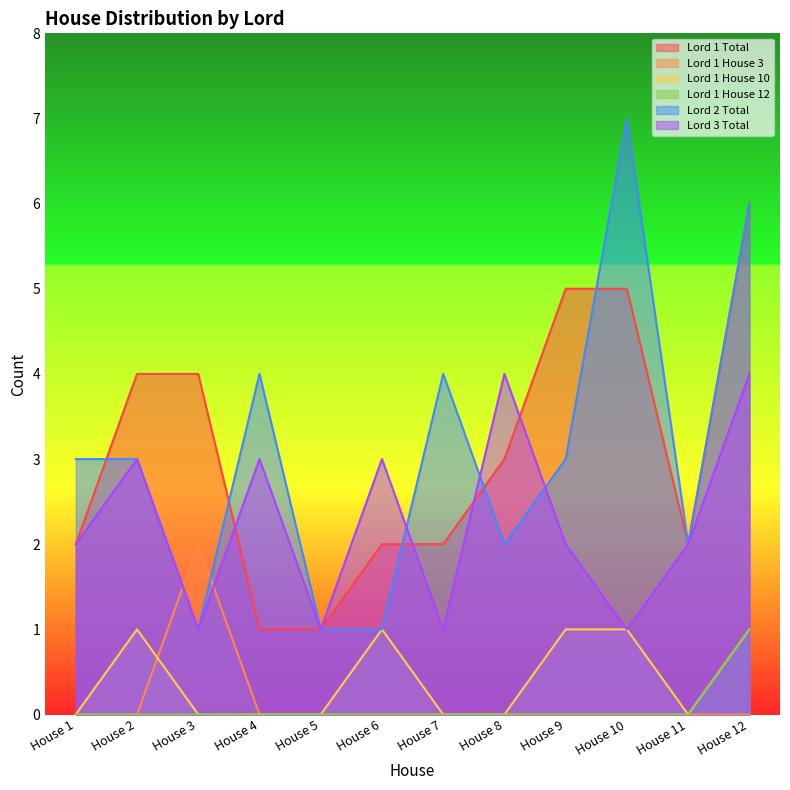

Is the value of Lord 1 House 3 at House 6 greater than the value of Lord 1 Total at House 4?

No